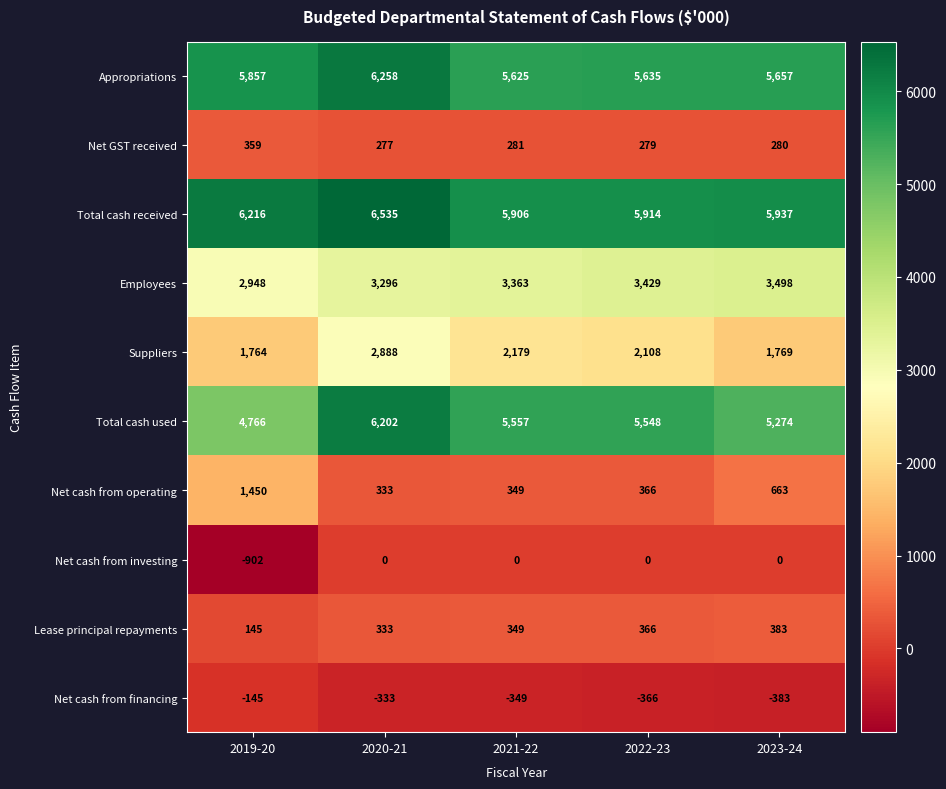

At which label does Appropriations first exceed 5657?

2019-20